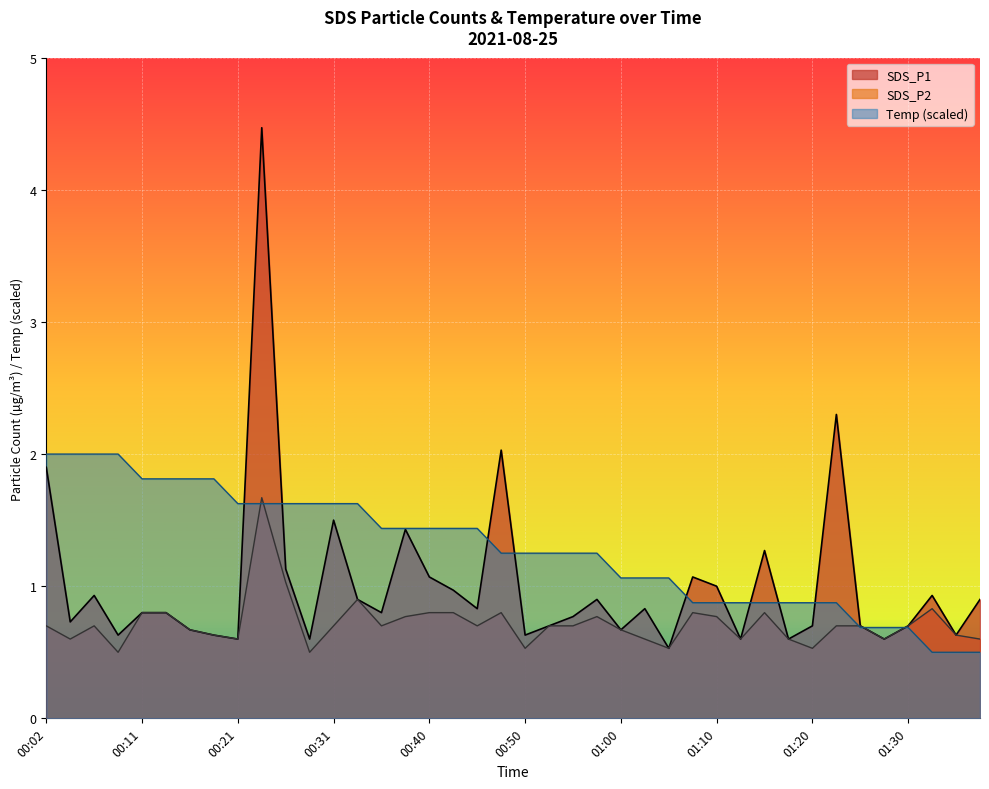

What are all the series names shown in the legend?

SDS_P1, SDS_P2, Temp (scaled)